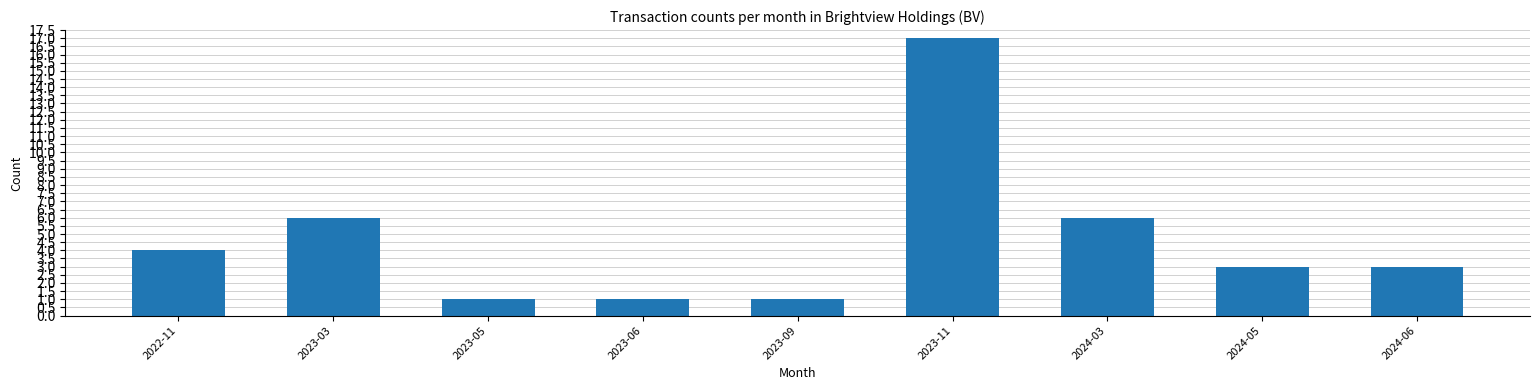

True or false: the data shows 5 at 2024-06.

False